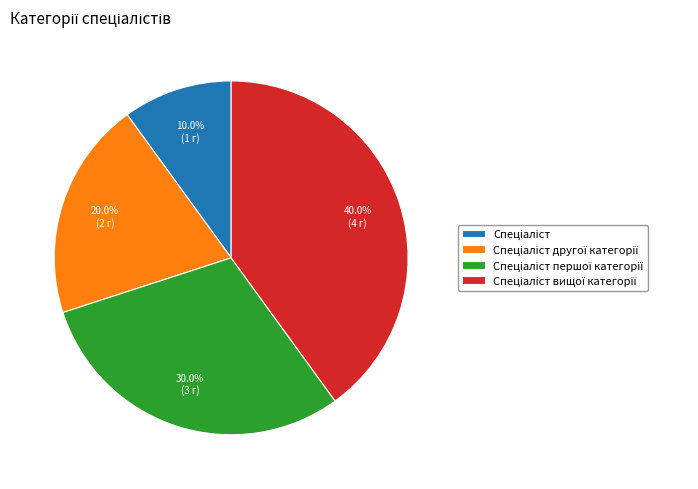

Is there any slice that represents more than half of the pie?

No